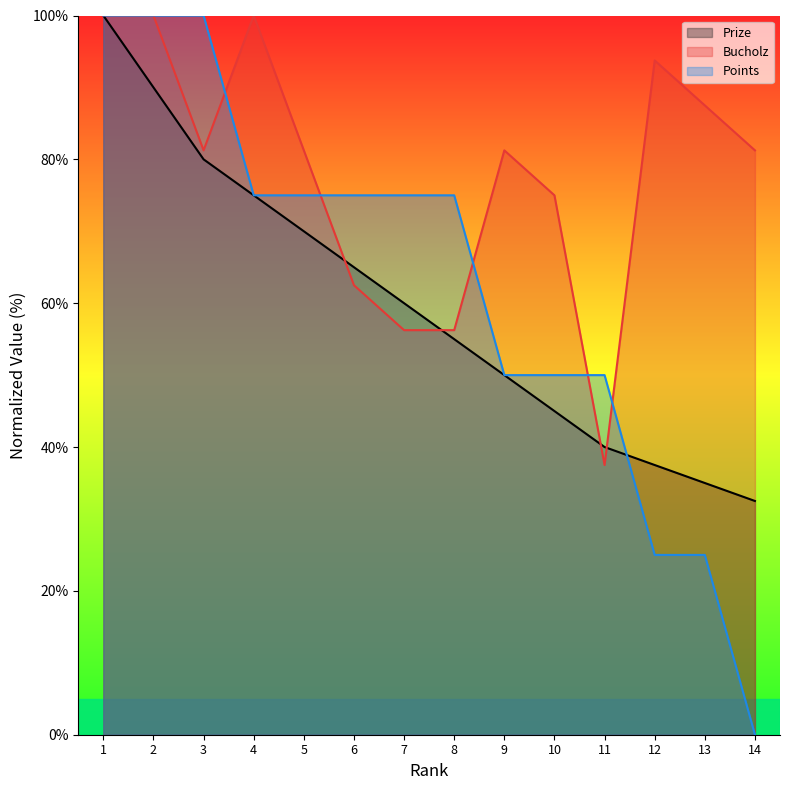

At how many categories does at least one series exceed 7?

14